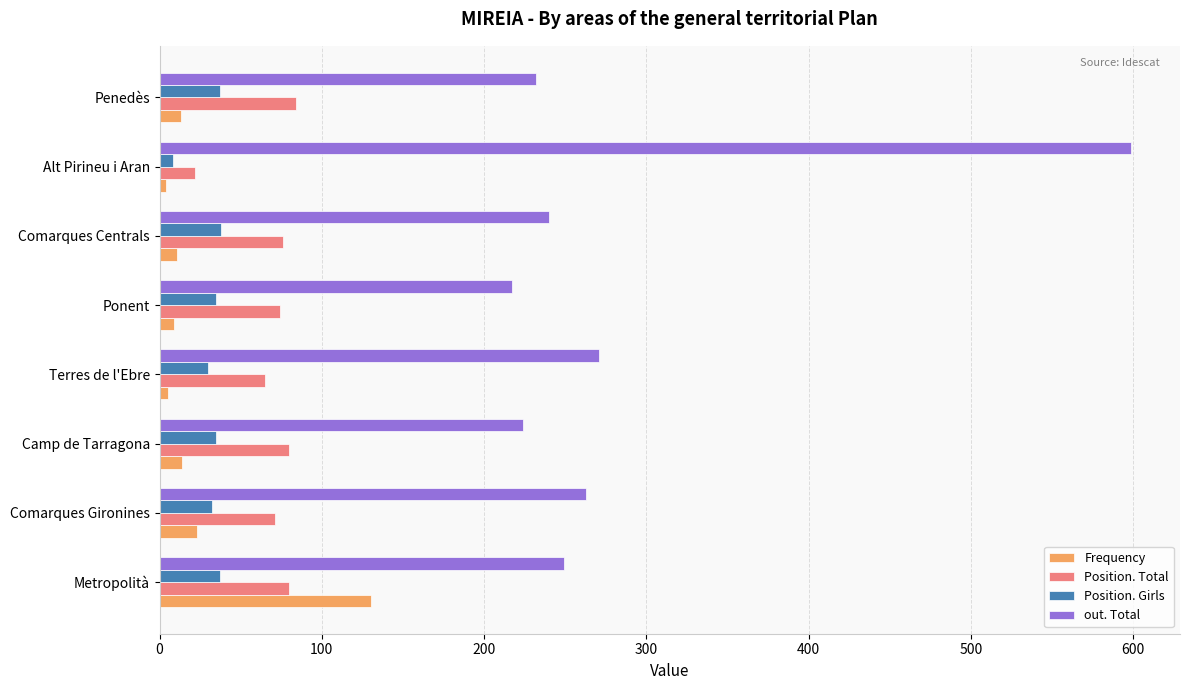

Which category has the lowest value in the out. Total series?

Ponent